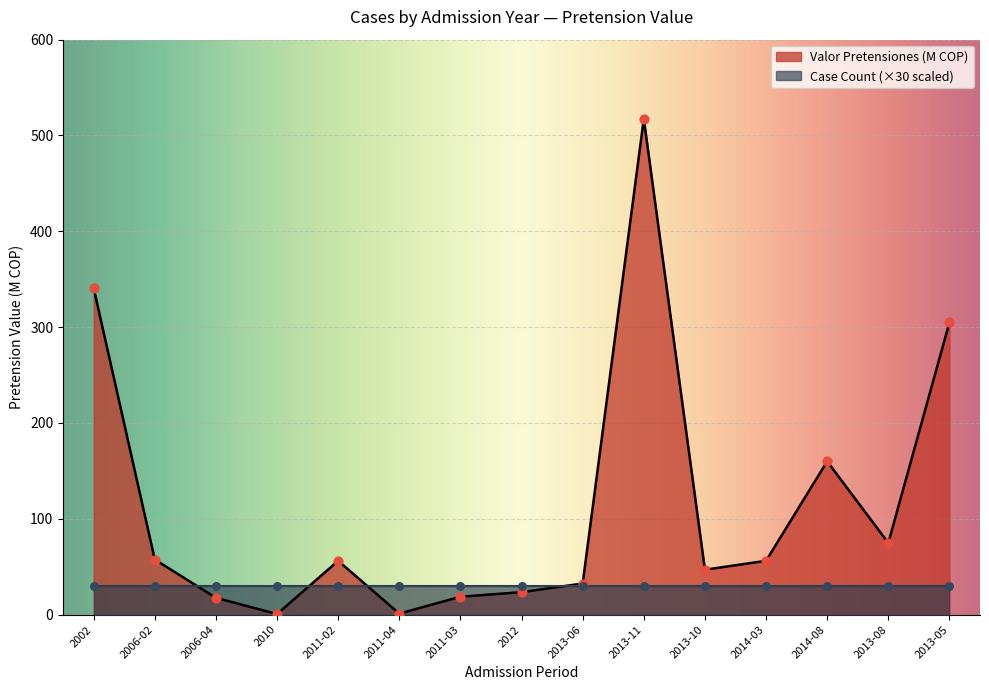

What is the change in value from 2013-11 to 2013-10?

-470.5